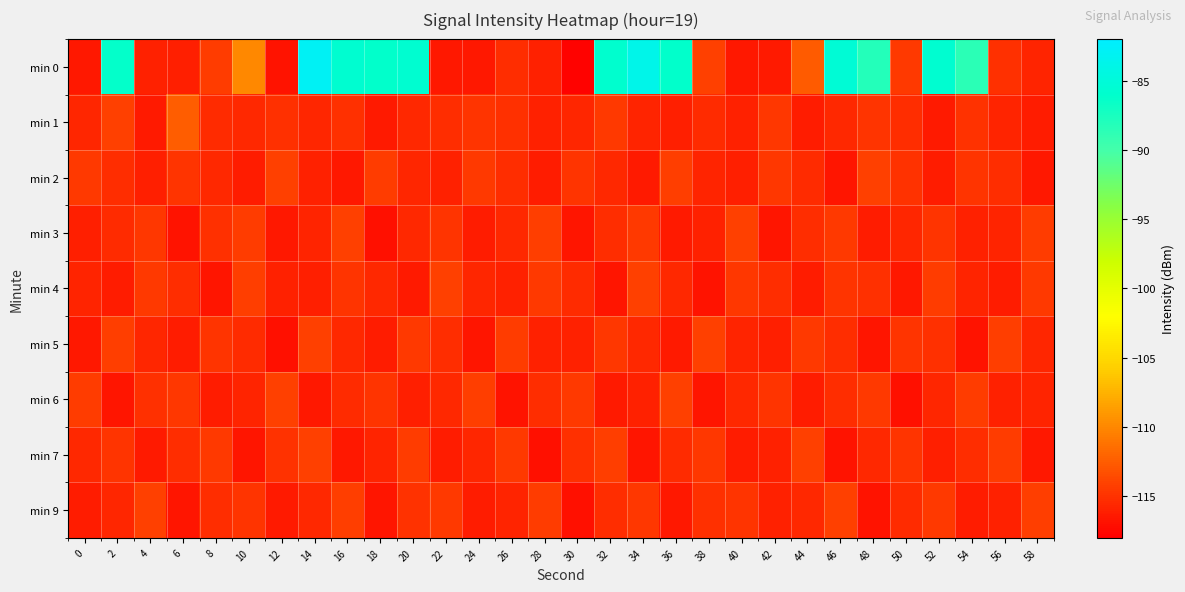

At 30, list the series in order from largest to smallest.

min 6, min 2, min 7, min 4, min 1, min 5, min 3, min 9, min 0